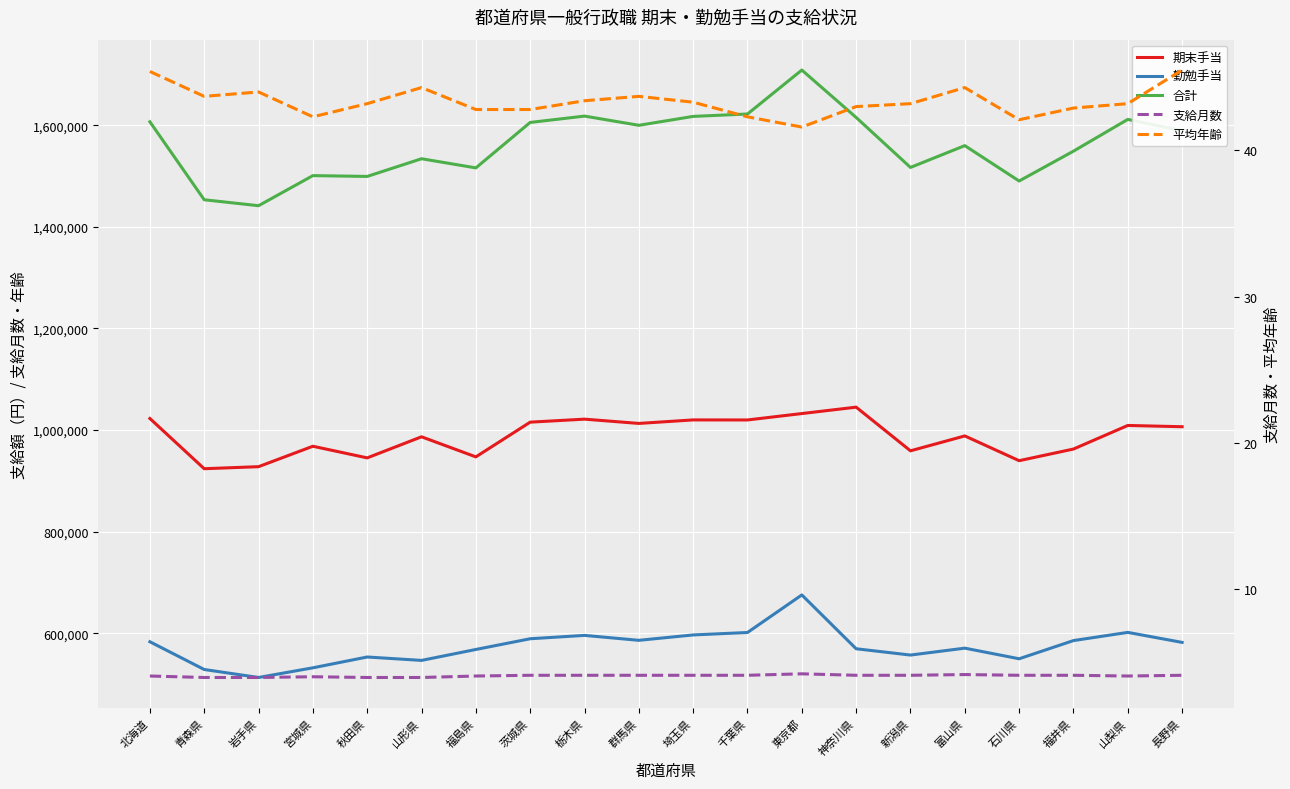

Which has a higher value, 富山県 or 新潟県?

富山県